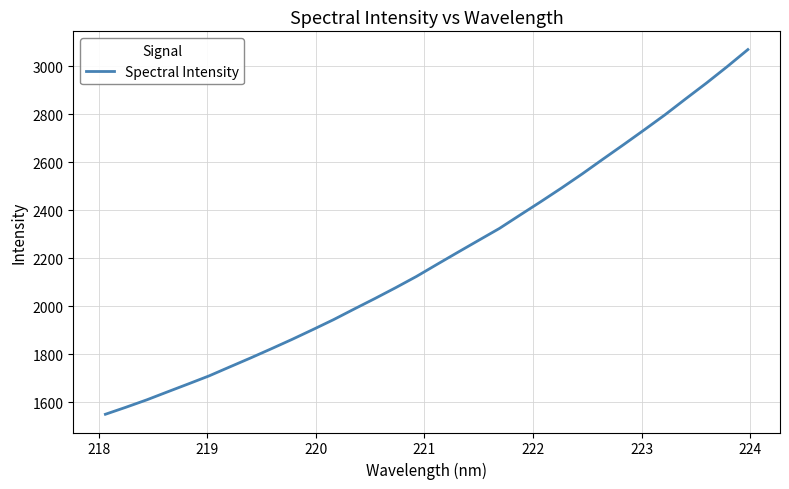

What is the difference between the maximum and minimum values?

1519.7